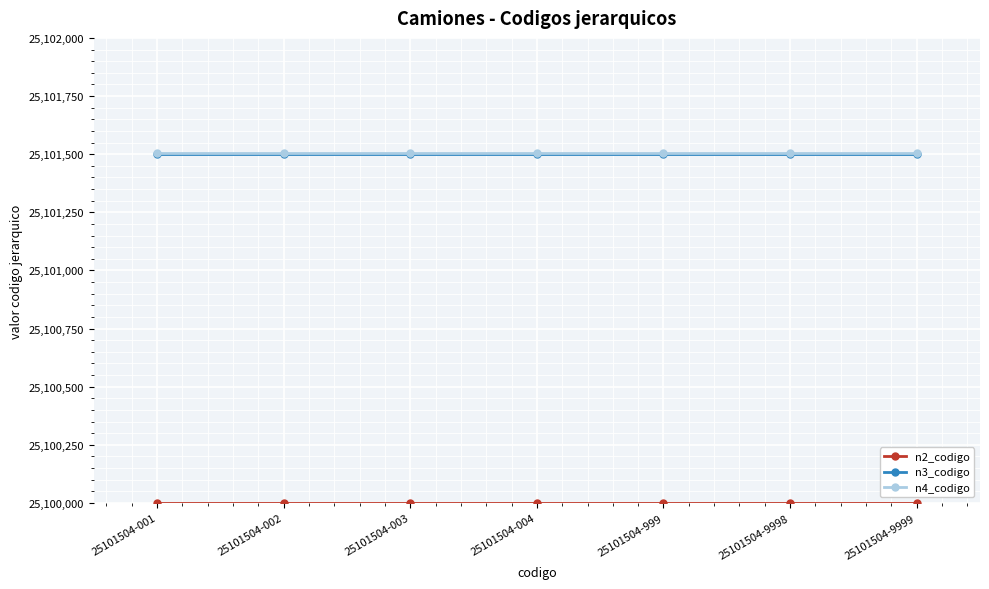

What is the smallest value displayed?

25100000